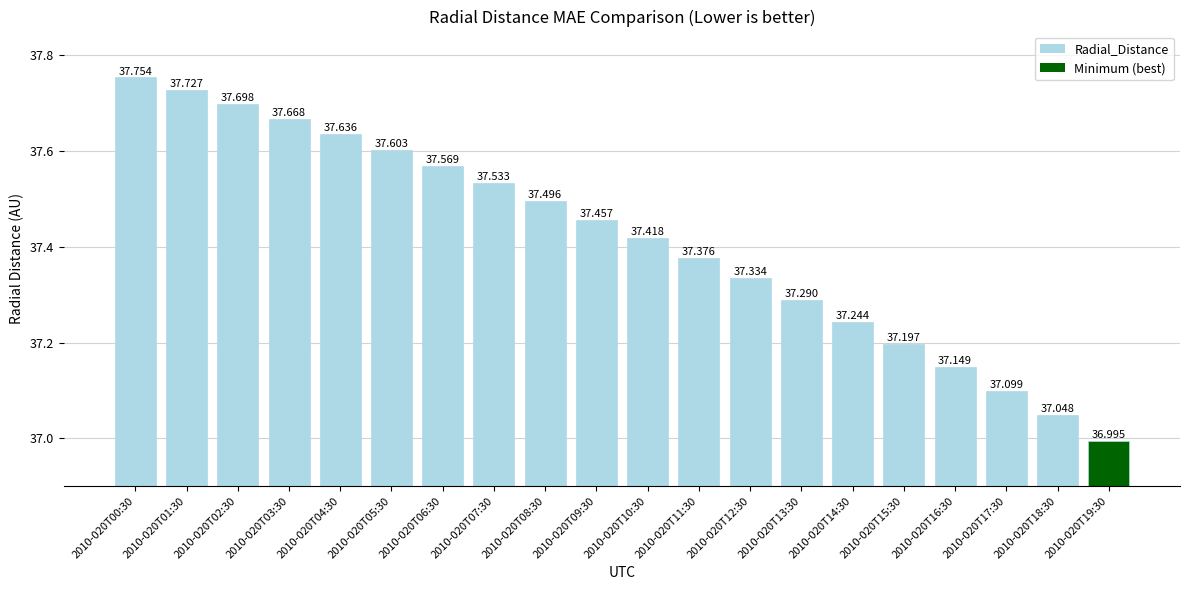

What is the change in value from 2010-020T00:30 to 2010-020T17:30?

-0.7